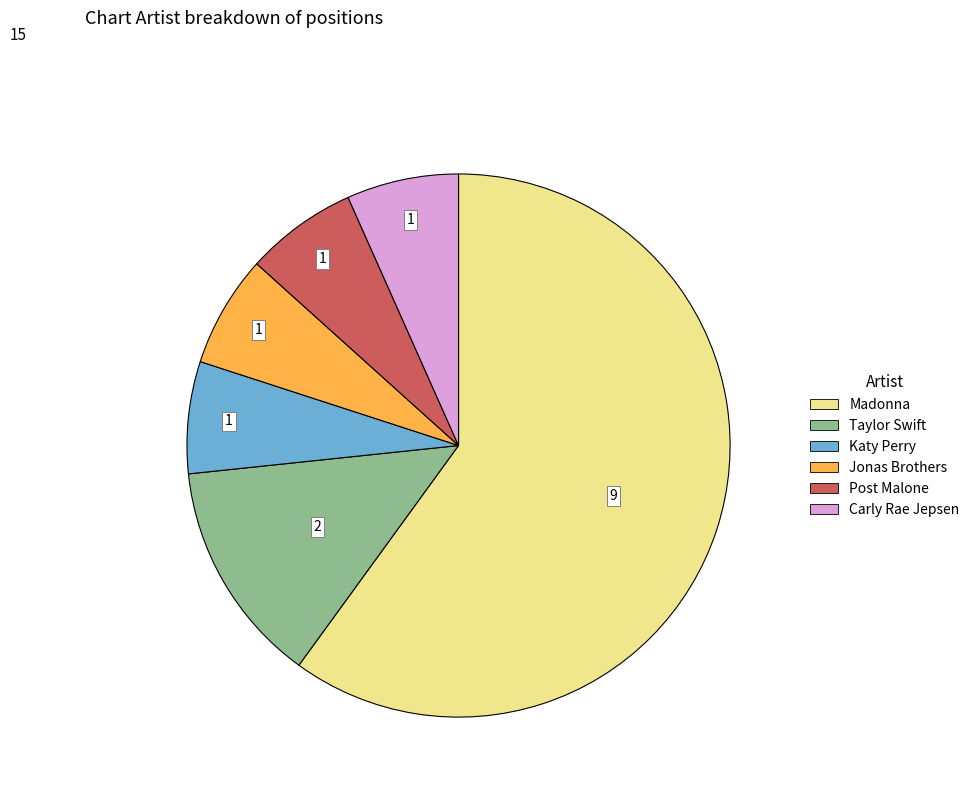

Which category has the biggest portion of the pie?

Madonna